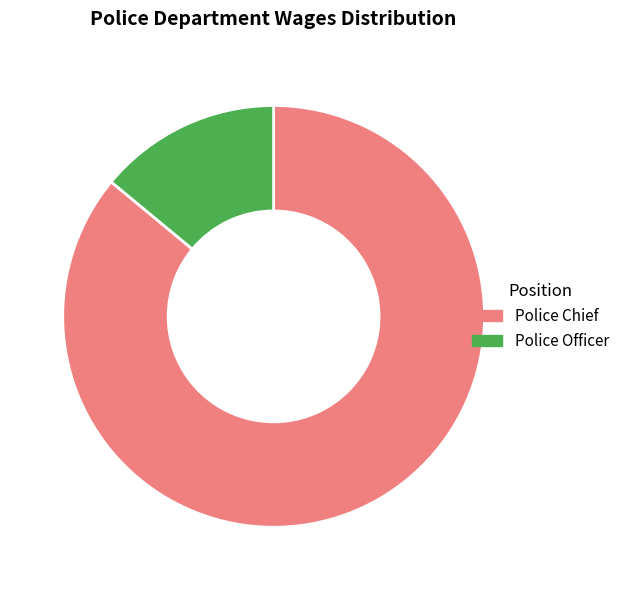

Which slice is the largest?

Police Chief